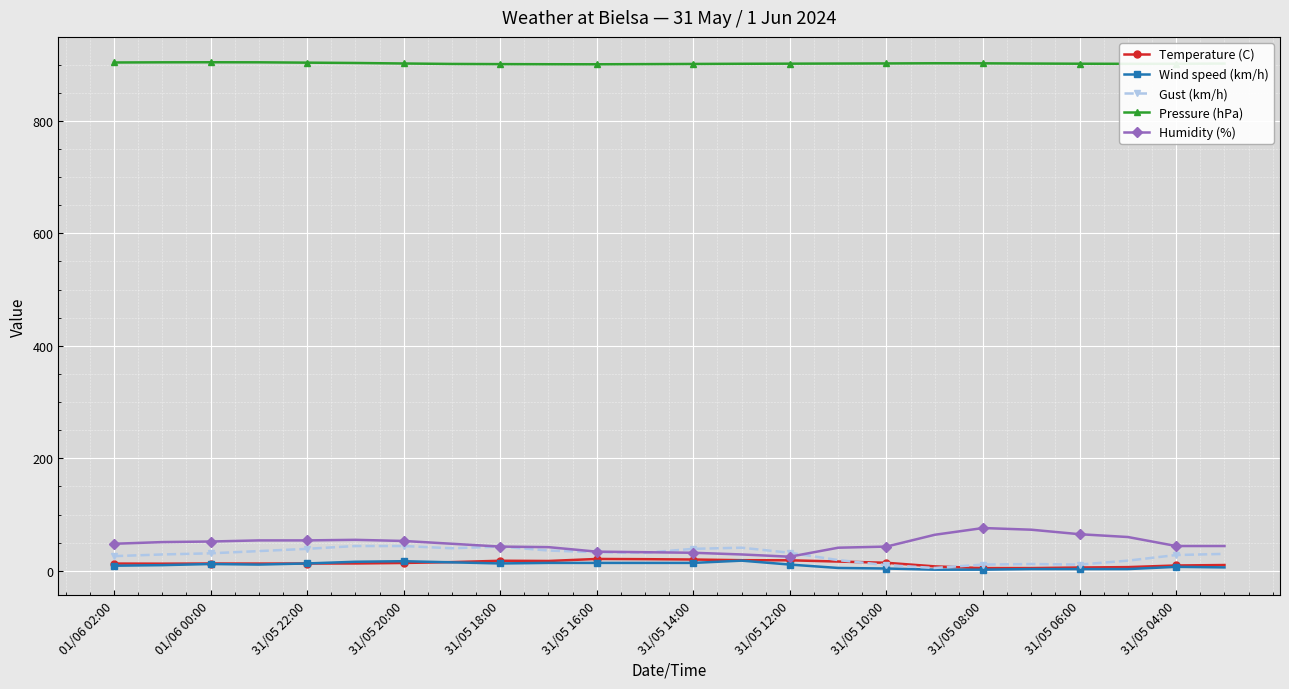

Which series ends up on top after the final intersection of Humidity (%) and Gust (km/h)?

Humidity (%)